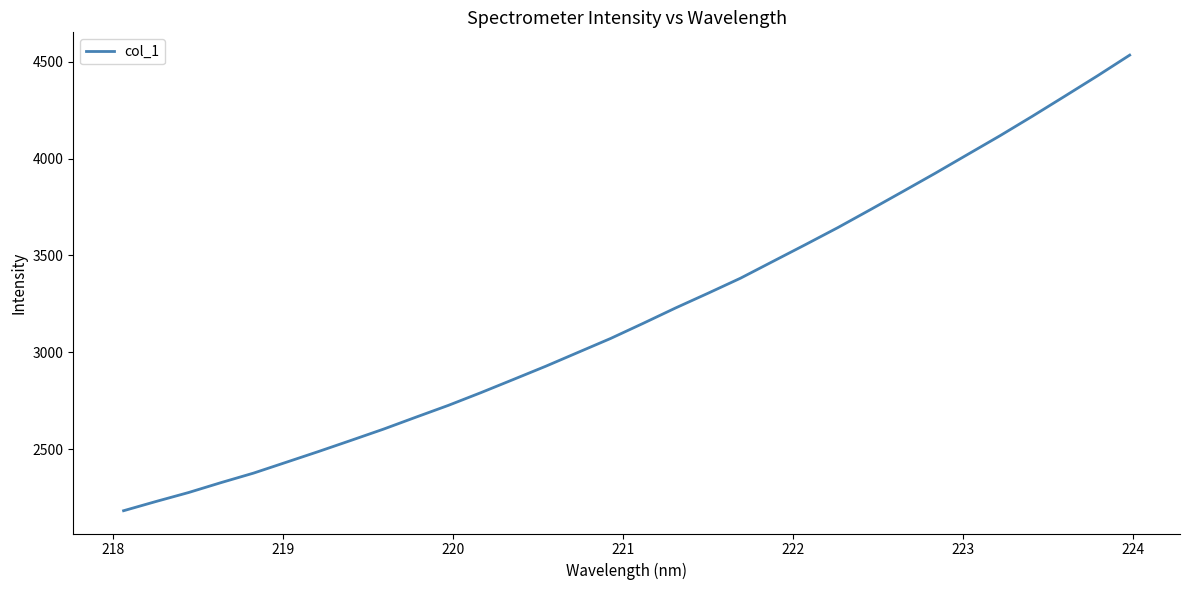

What is the minimum value shown in the chart?

2182.8